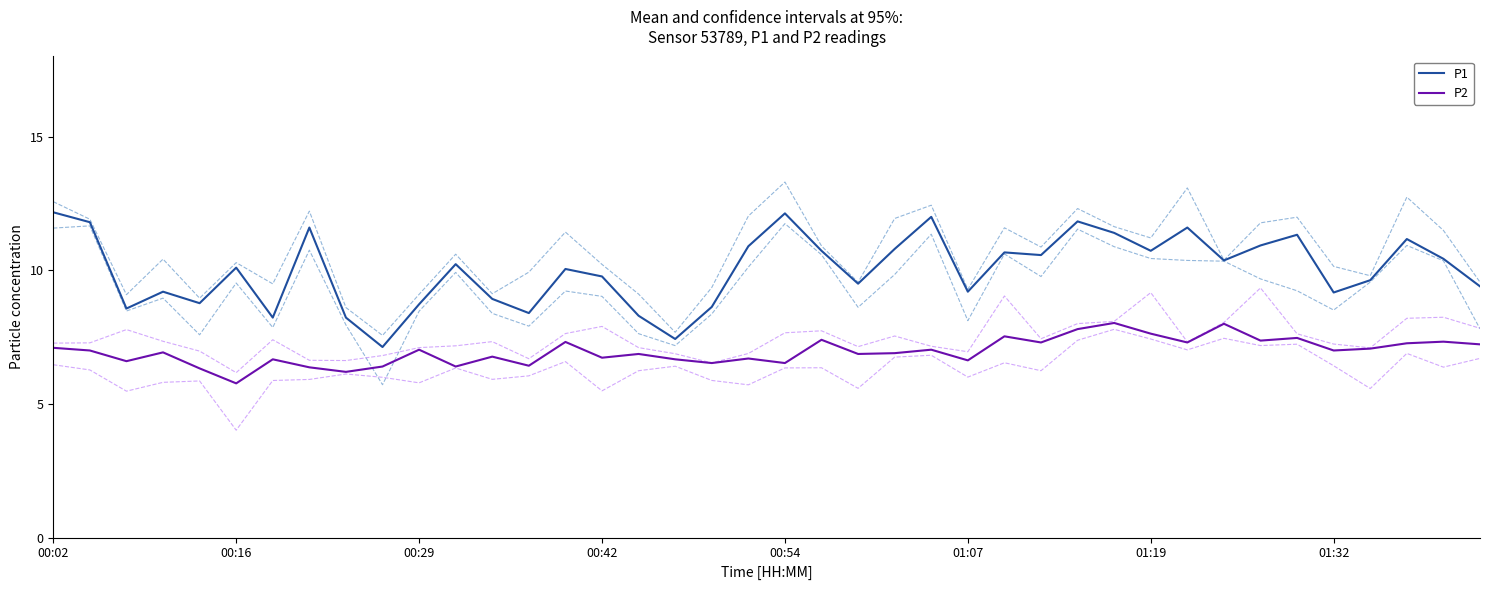

What is the highest value of the P2 series?

8.0